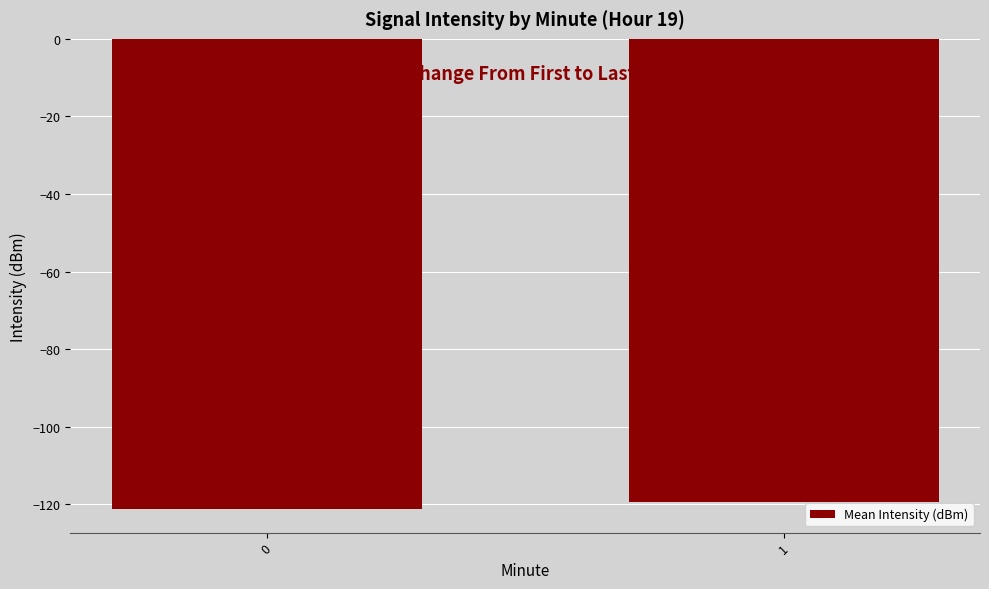

True or false: the data shows -76.3 at 1.

False